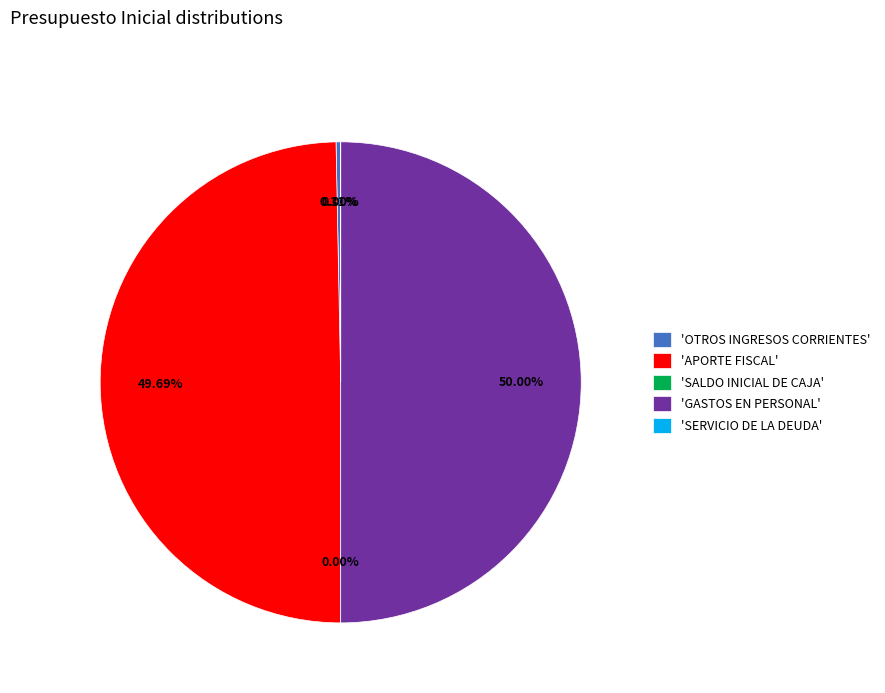

Does 'OTROS INGRESOS CORRIENTES' represent more than half of the total?

No